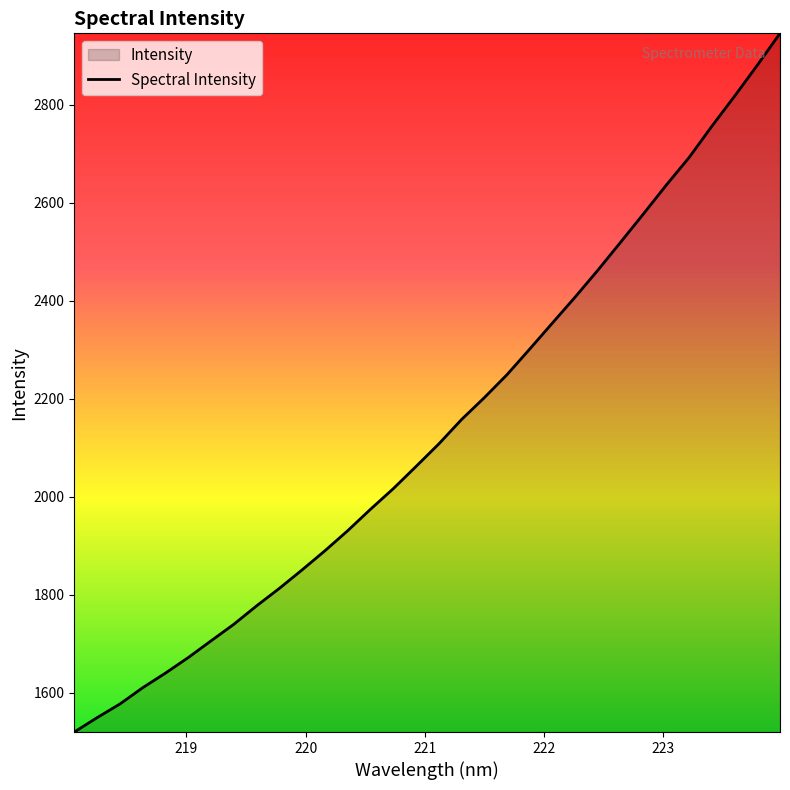

What is the minimum value shown in the chart?

1520.0